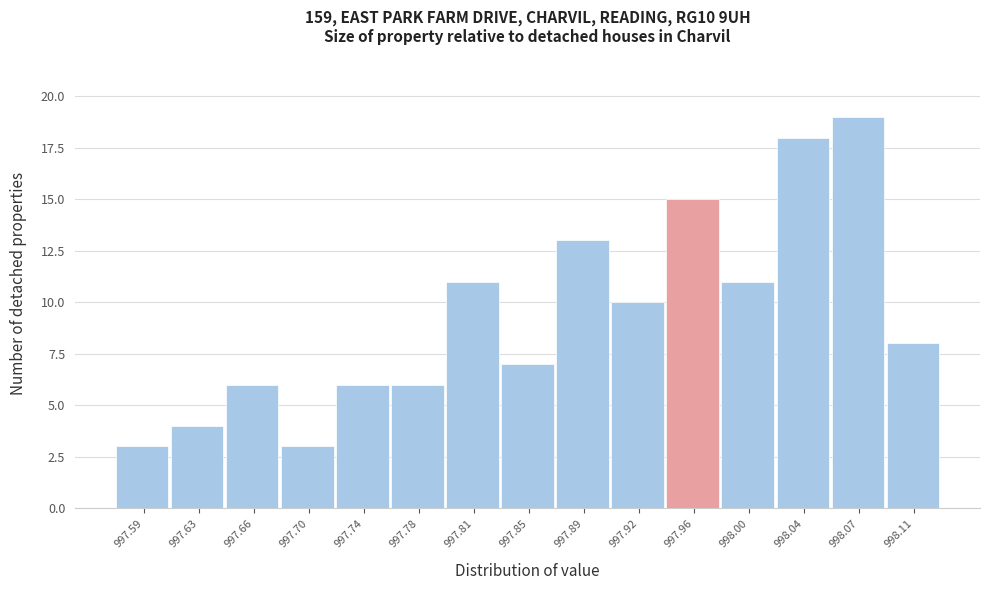

Reading left to right, list every bar in this chart as the range it spans on the x-axis followed by its height. Neither the bar edges nor the heights are printed on the chart, so give them approximately, as read against the axes.

997.570 to 997.605: 3
997.605 to 997.645: 4
997.645 to 997.680: 6
997.680 to 997.720: 3
997.720 to 997.755: 6
997.755 to 997.795: 6
997.795 to 997.830: 11
997.830 to 997.870: 7
997.870 to 997.905: 13
997.905 to 997.945: 10
997.945 to 997.980: 15
997.980 to 998.020: 11
998.020 to 998.055: 18
998.055 to 998.095: 19
998.095 to 998.130: 8